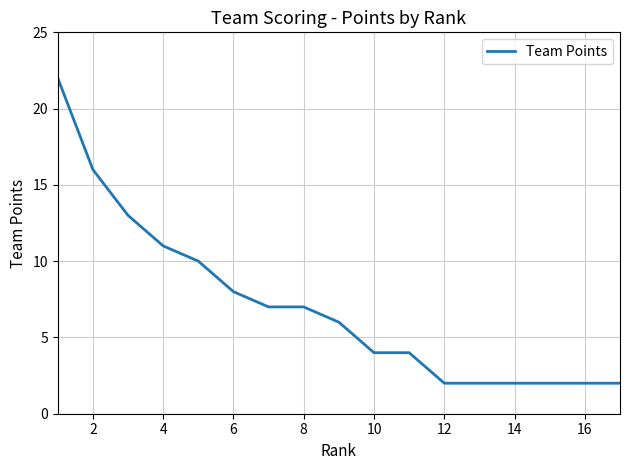

What is the difference between the maximum and minimum values?

20